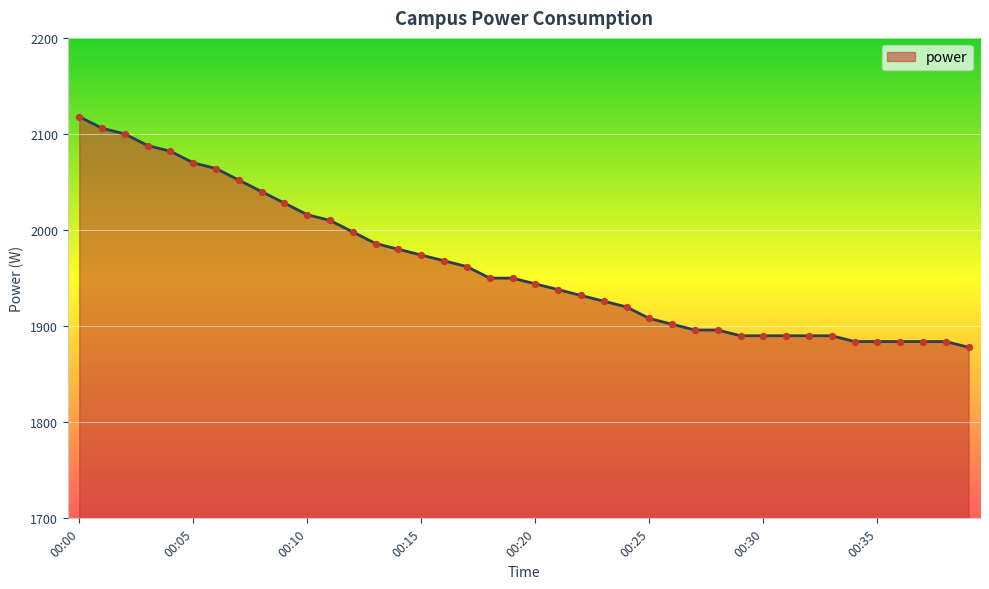

What is the minimum value shown in the chart?

1878